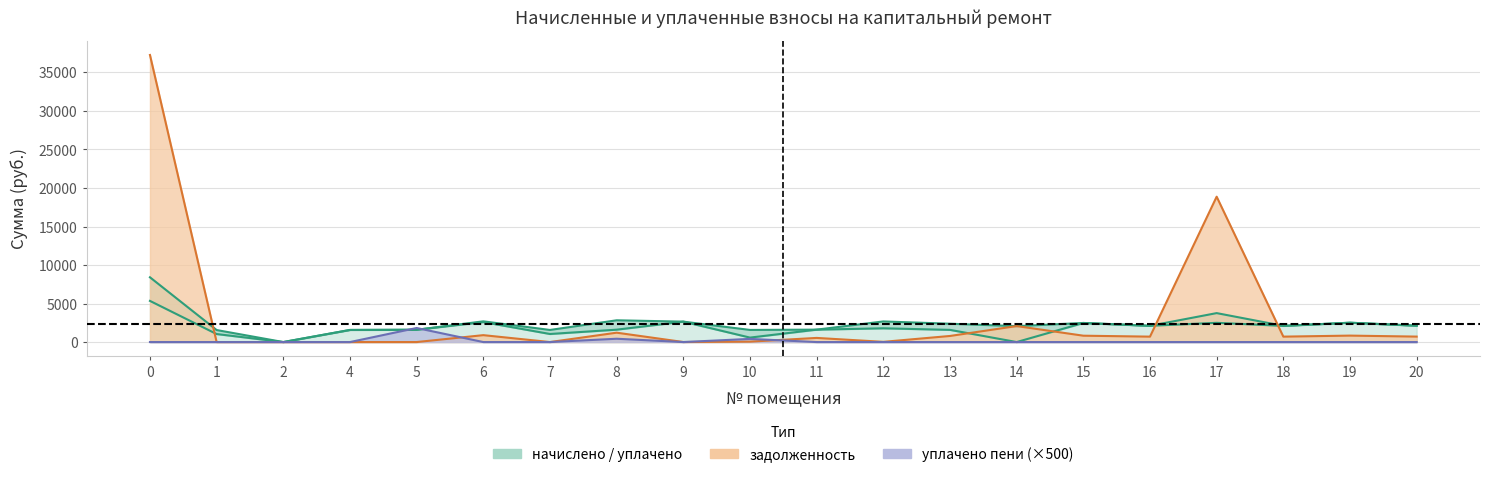

What is the difference between the values at 9 and 10?

2072.3